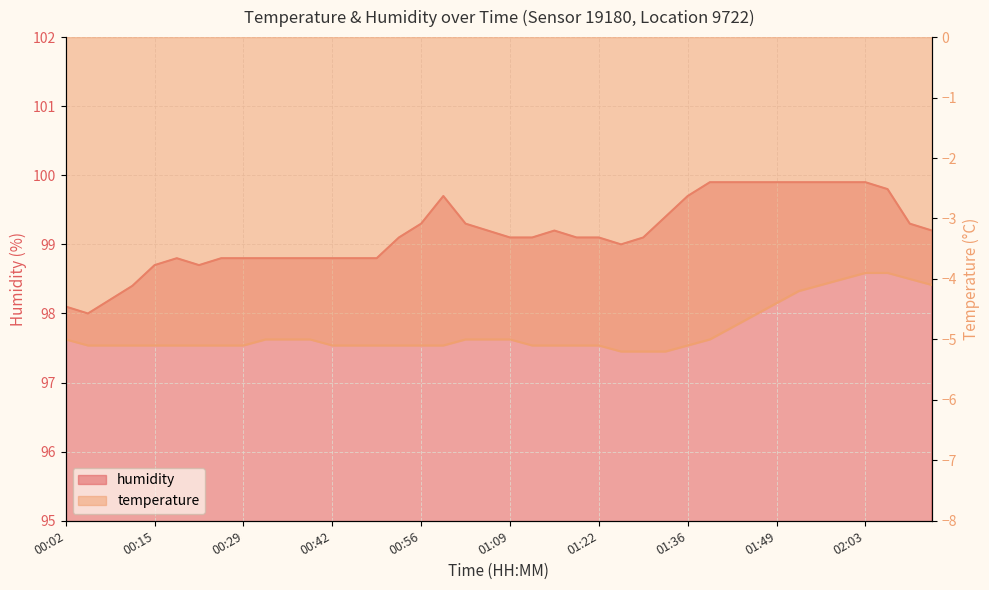

True or false: humidity and temperature cross at least once.

False